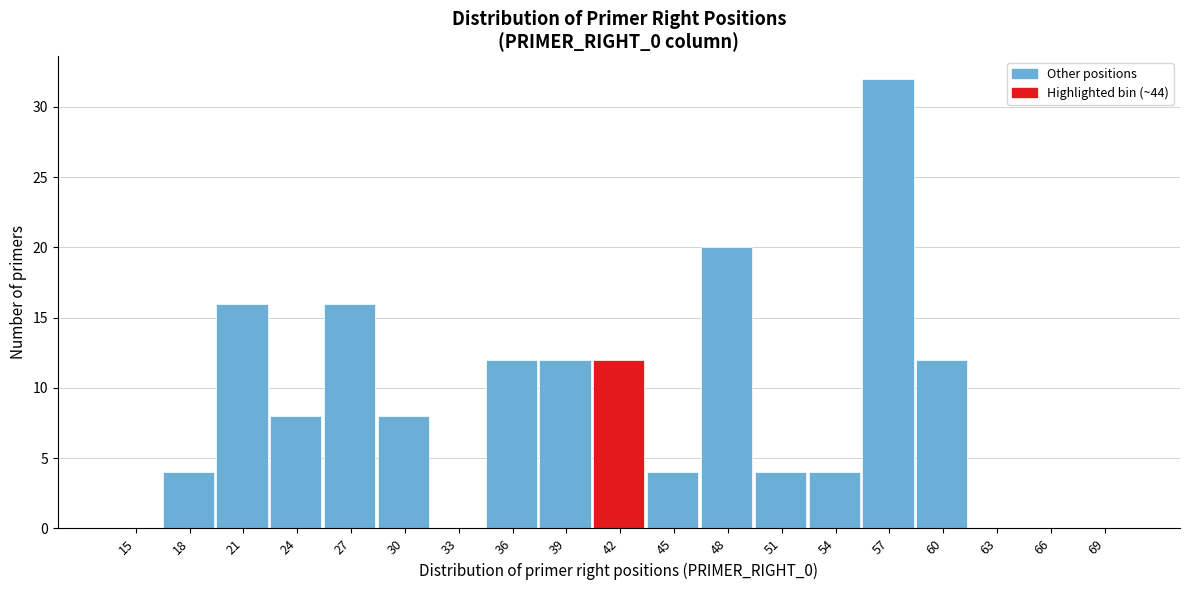

Reading left to right, extract all data points from this chart.

15=0	18=4	21=16	24=8	27=16	30=8	33=0	36=12	39=12	42=12	45=4	48=20	51=4	54=4	57=32	60=12	63=0	66=0	69=0